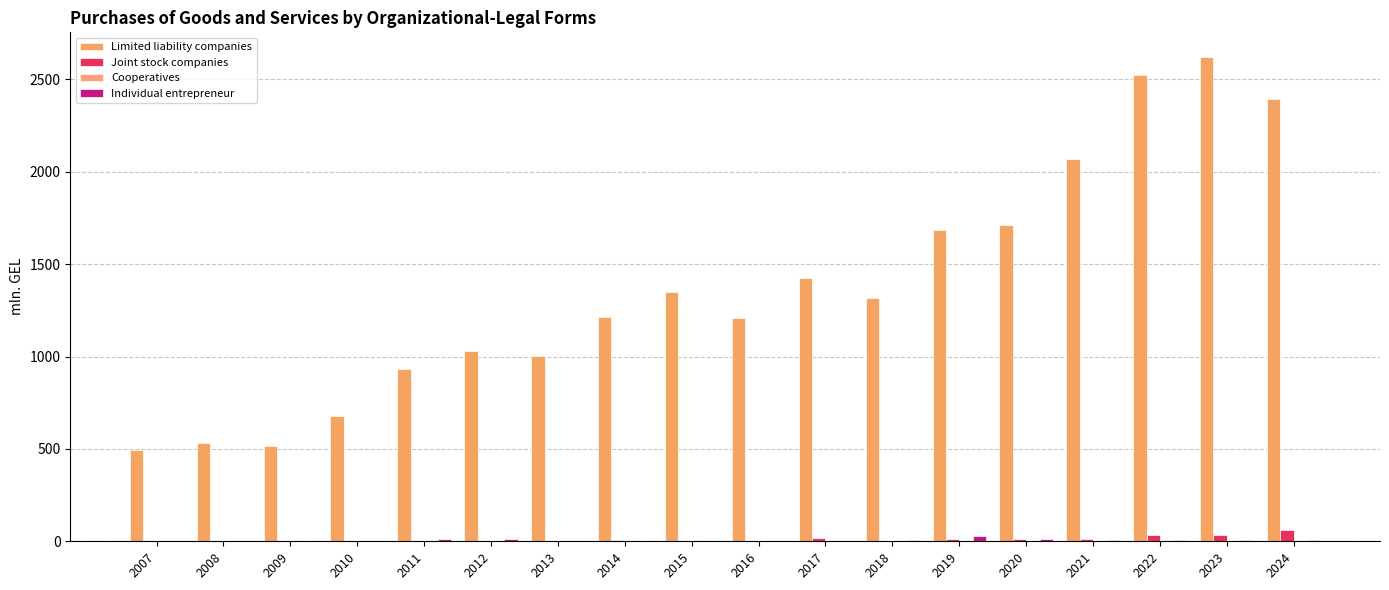

Does the chart contain stacked bars?

No